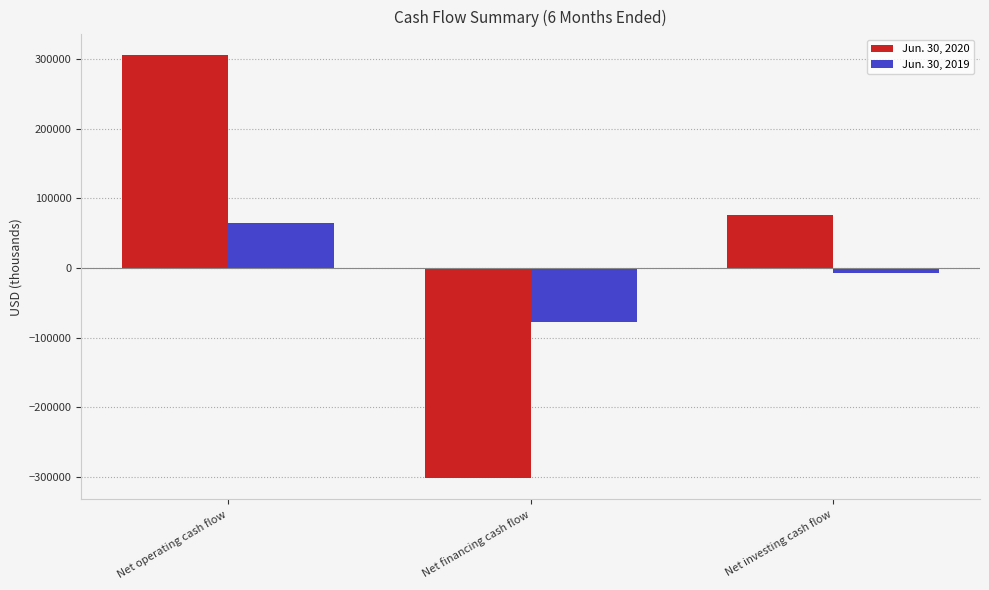

What is the difference between the Jun. 30, 2019 values at Net financing cash flow and Net operating cash flow?

141912